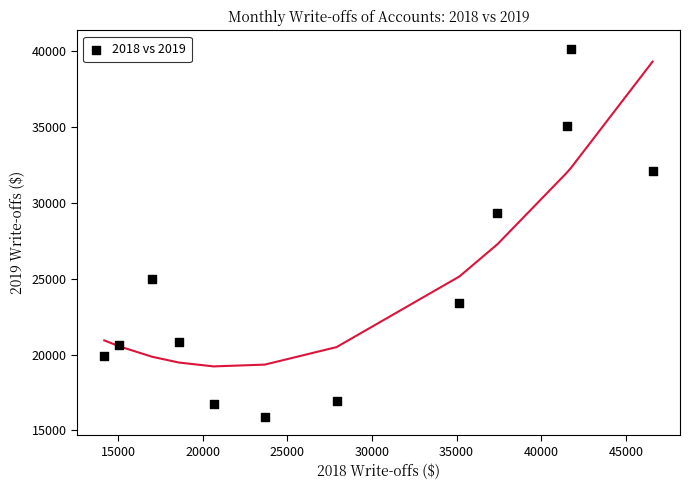

What Y value in the scatter plot is closest to 28026?

29355